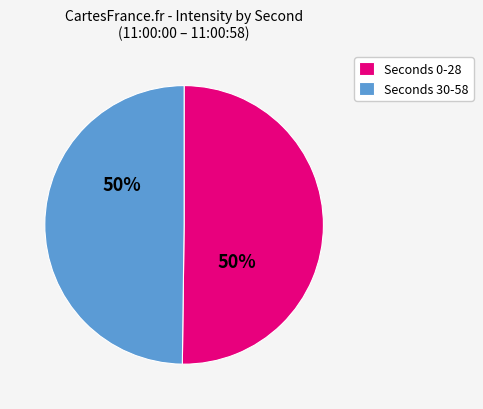

Is it true that Seconds 0-28 is 50% of the pie?

True